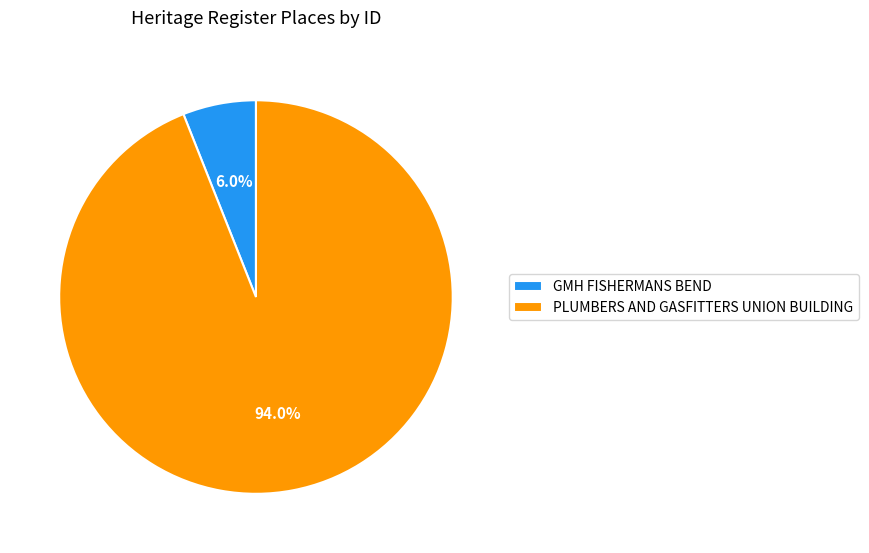

Rank the categories by value from lowest to highest.

GMH FISHERMANS BEND, PLUMBERS AND GASFITTERS UNION BUILDING